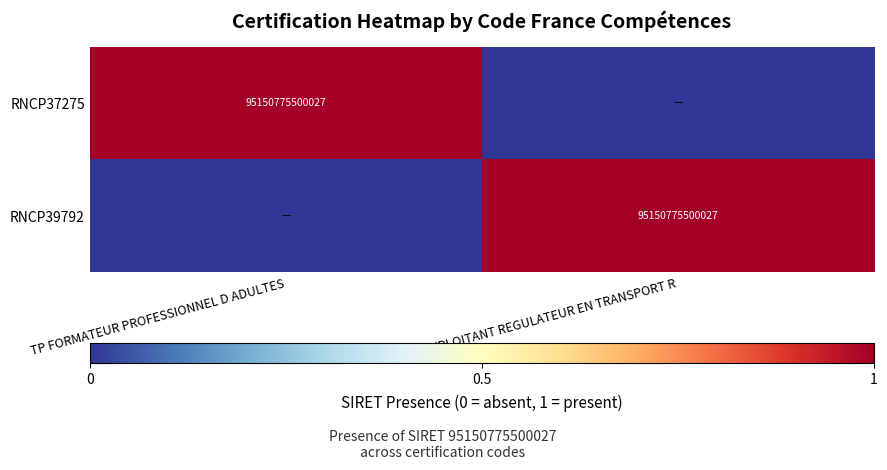

The value of RNCP39792 at TP EXPLOITANT REGULATEUR EN TRANSPORT R is 60958551406317. True or false?

False